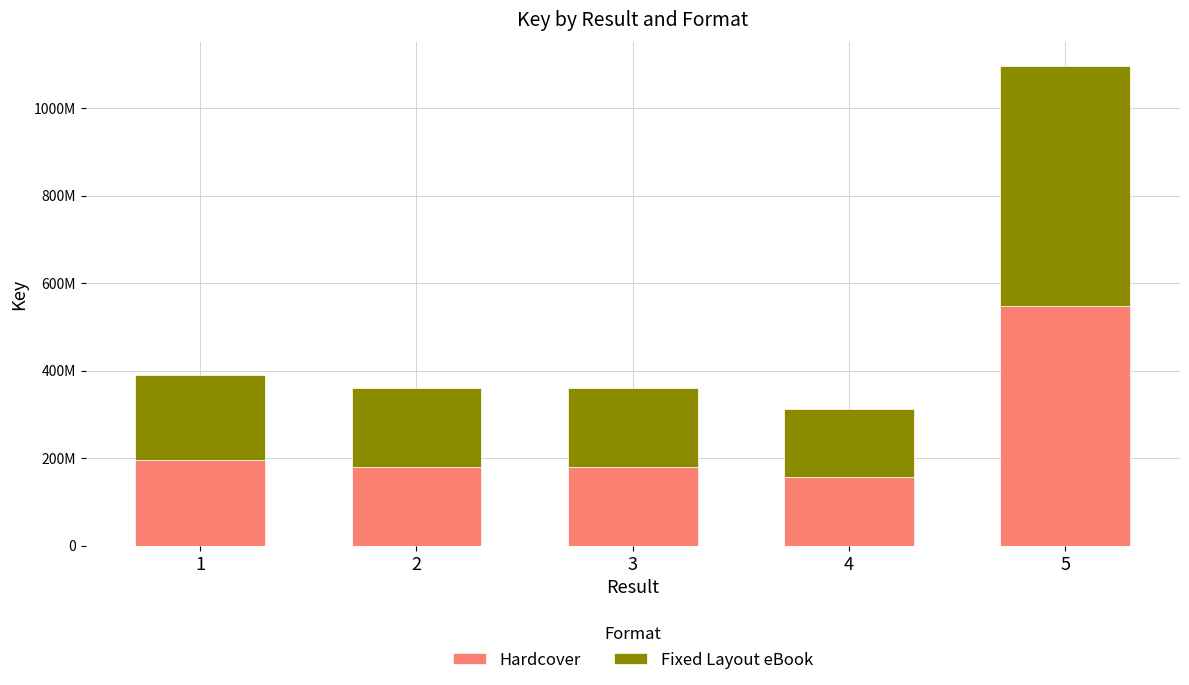

What are all the series names shown in the legend?

Hardcover, Fixed Layout eBook